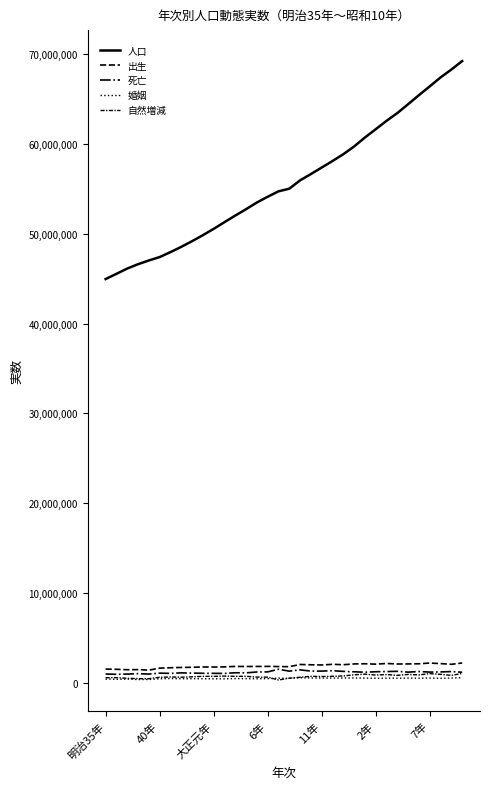

True or false: 婚姻 has more than 2 interior local peaks.

True